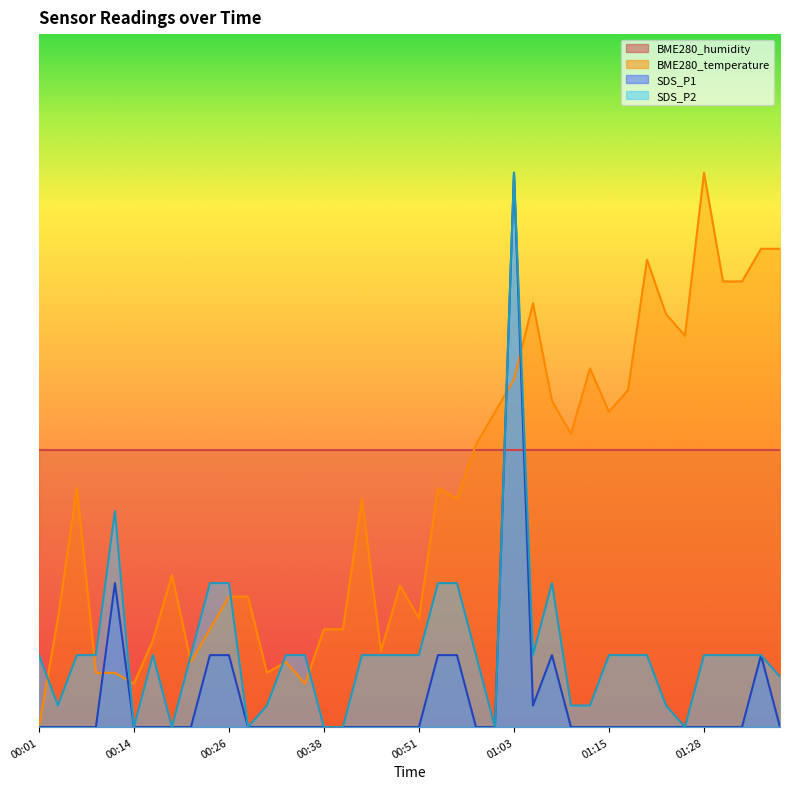

True or false: SDS_P1 has a value of -1.2 at 00:51.

False